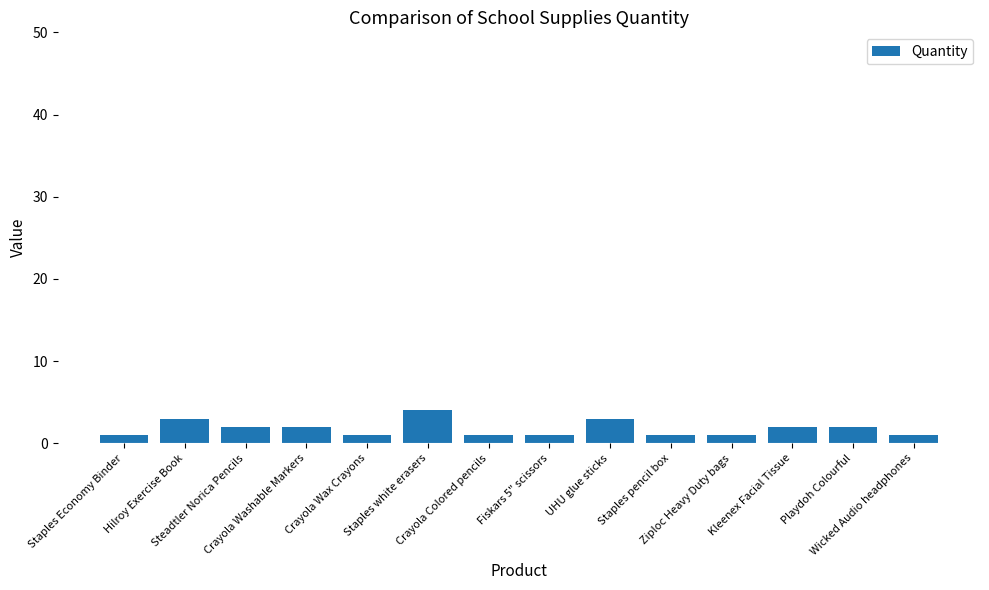

What is the label of the 1st bar from the left?

Staples Economy Binder